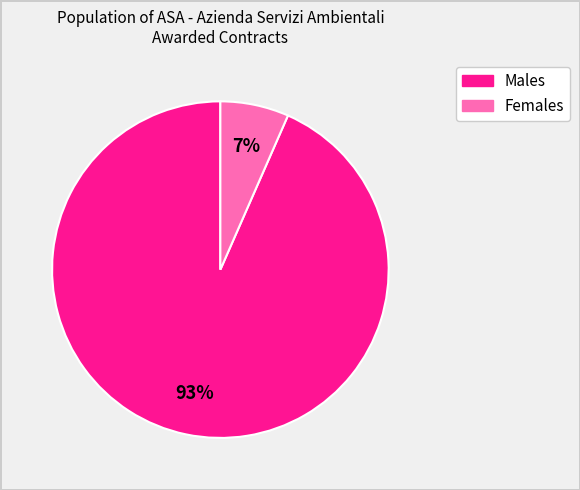

To the nearest percent, what is the average slice percentage?

50%